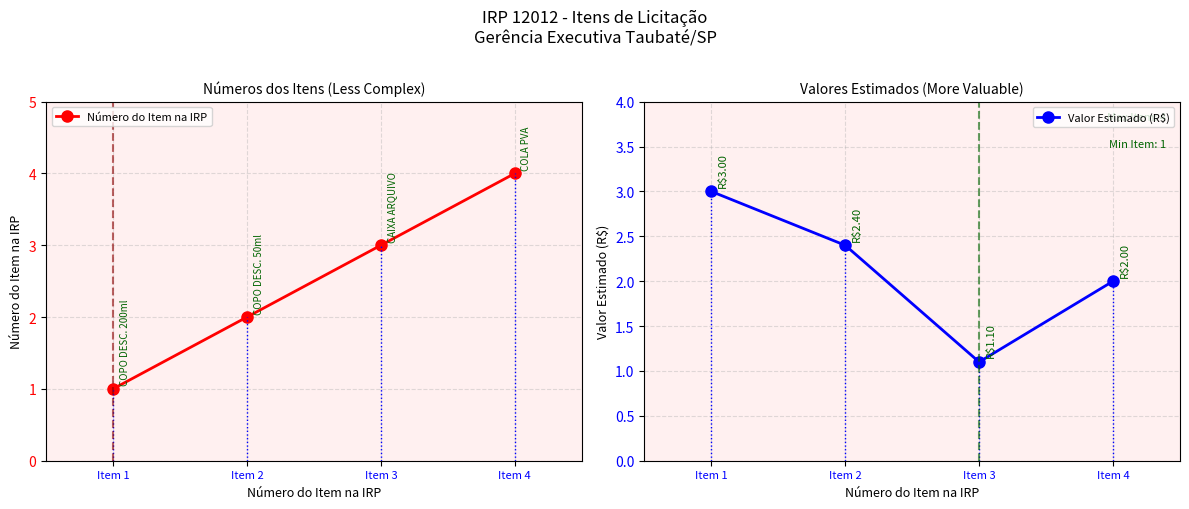

What is the sum of all Número do Item na IRP values?

10.0